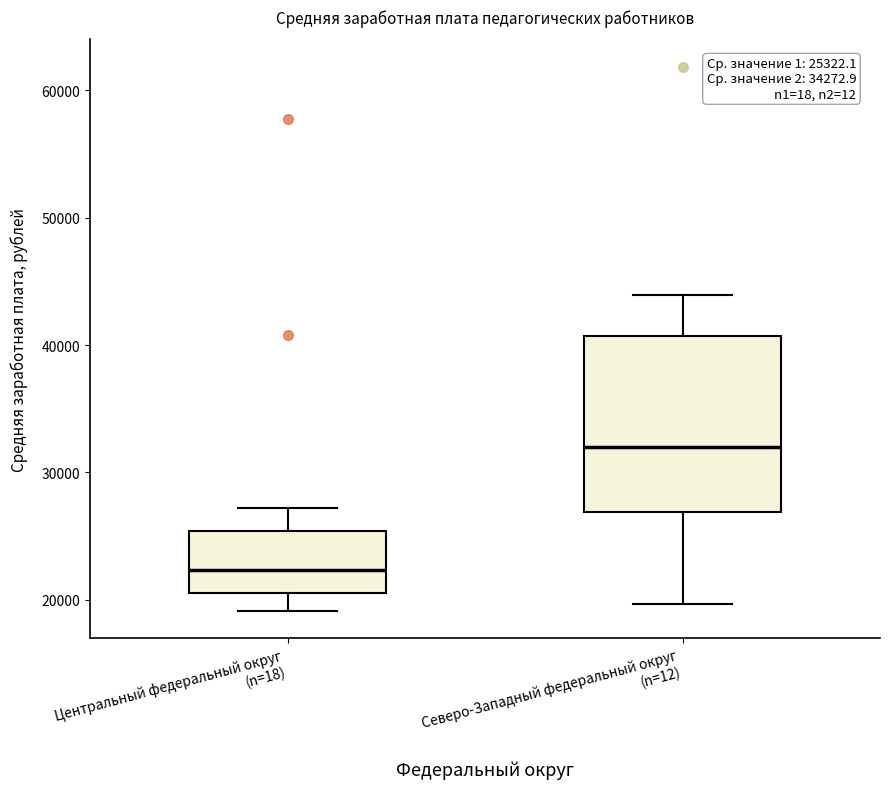

Which box is the tallest, from its lower edge to its upper edge?

Северо-Западный федеральный округ (n=12)